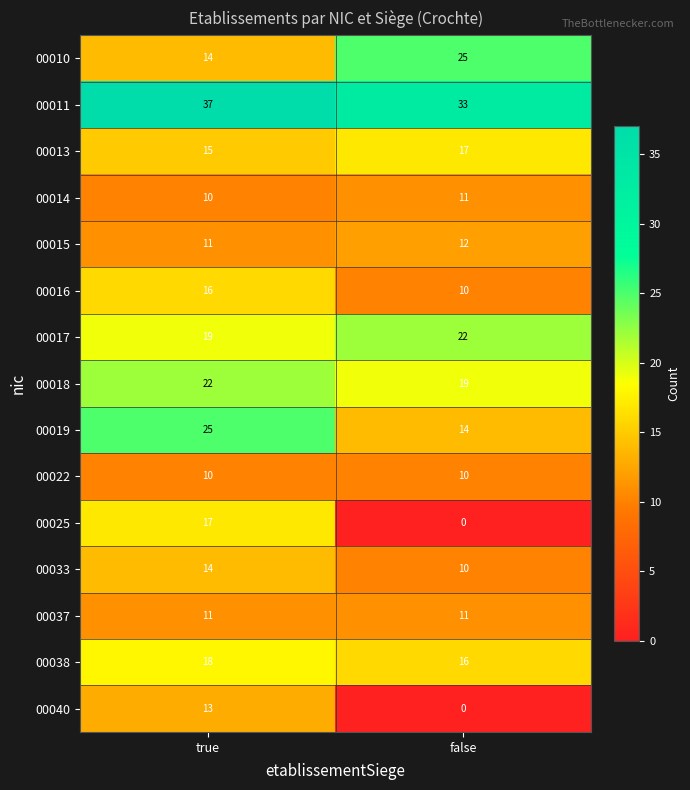

Read the 00038 value at true.

18